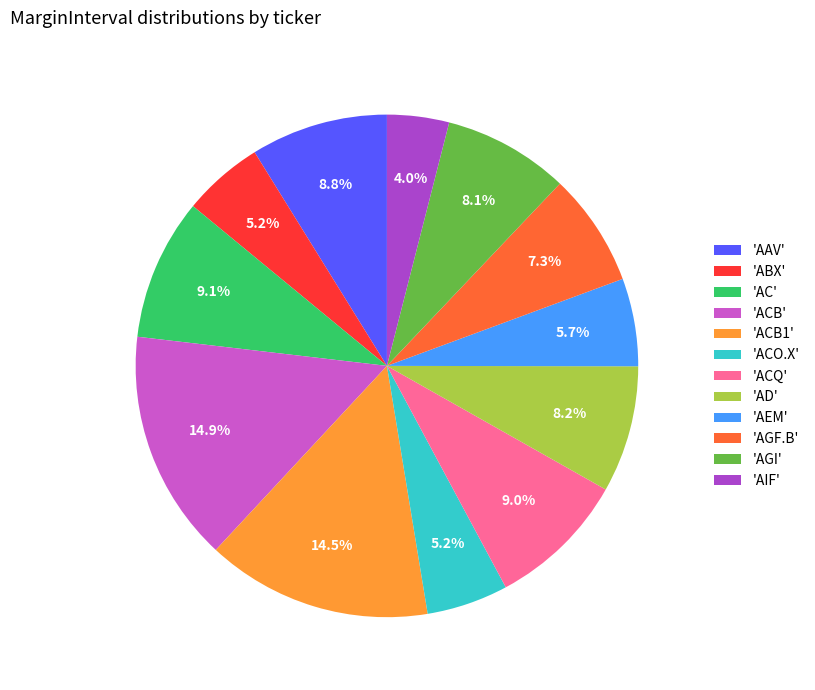

To the nearest percent, what is the difference between the largest and smallest slice percentages?

11%